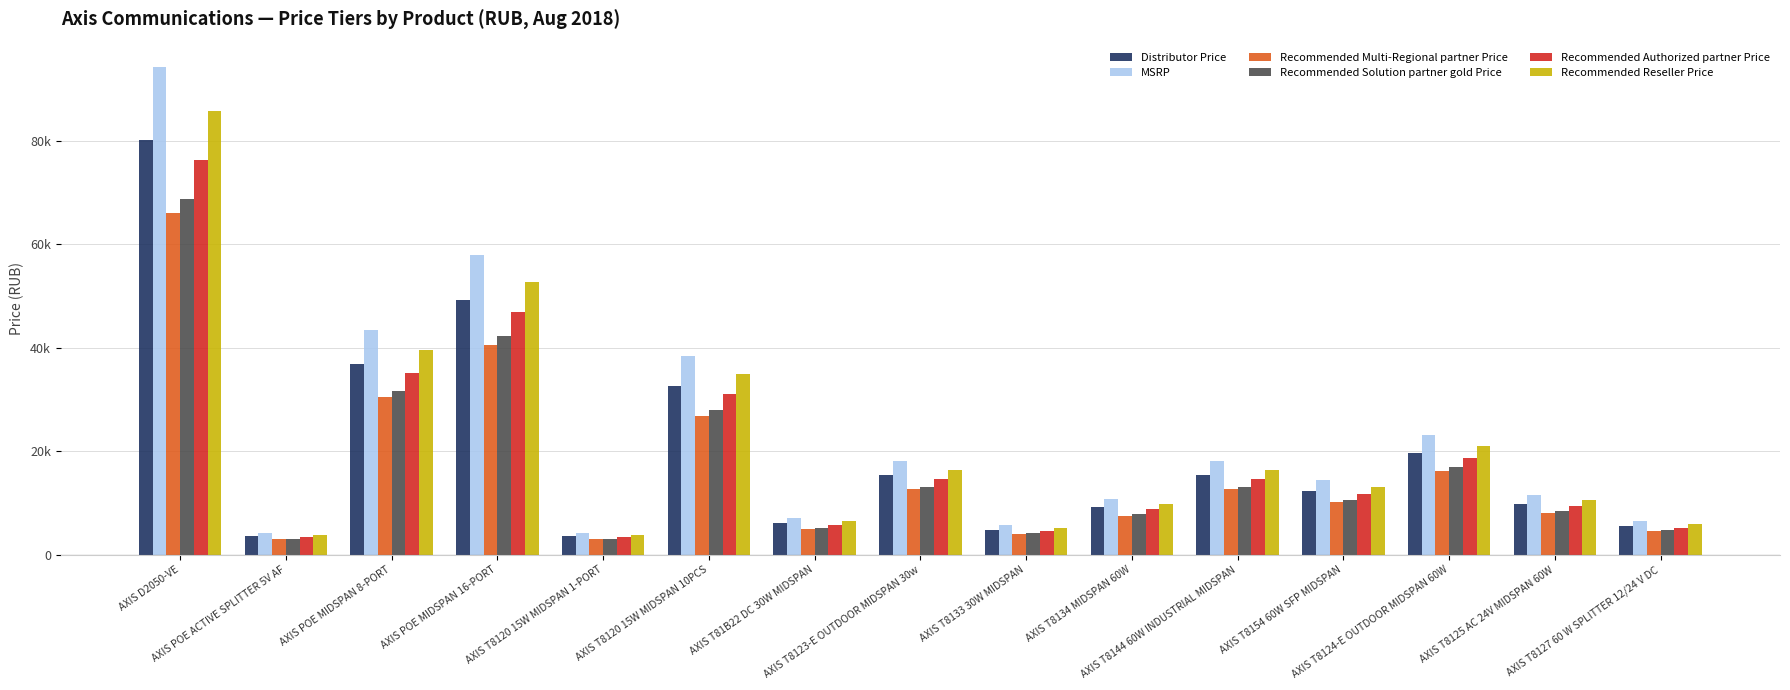

What are all the series names shown in the legend?

Distributor Price, MSRP, Recommended Multi-Regional partner Price, Recommended Solution partner gold Price, Recommended Authorized partner Price, Recommended Reseller Price